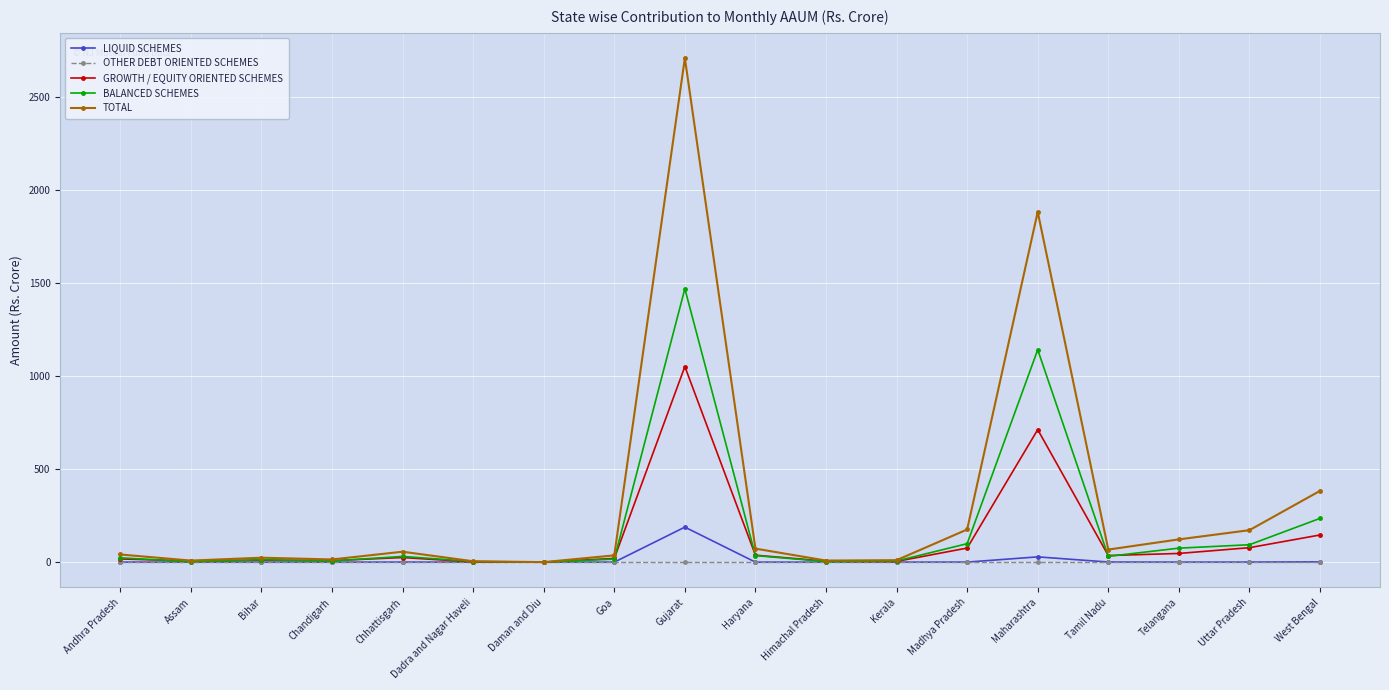

Does the chart have visible grid lines?

Yes